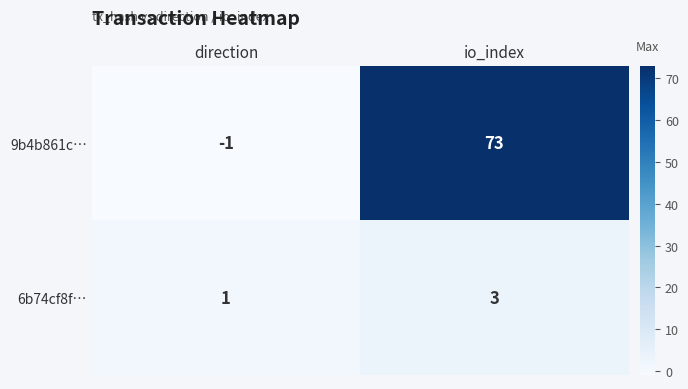

How many distinct data groups are displayed?

2